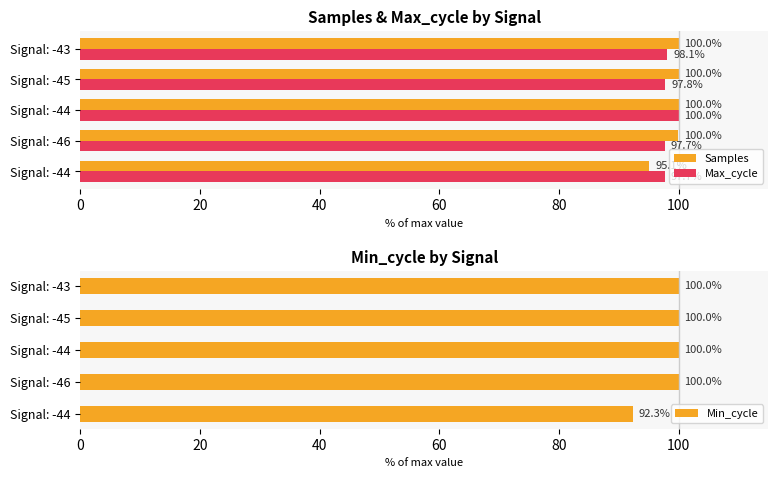

What is the value of the Samples bar at the 2nd from the left?

100.0